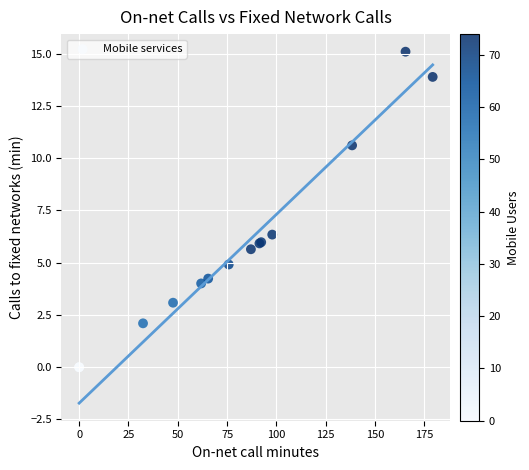

What Y value in the scatter plot is closest to 7?

6.3